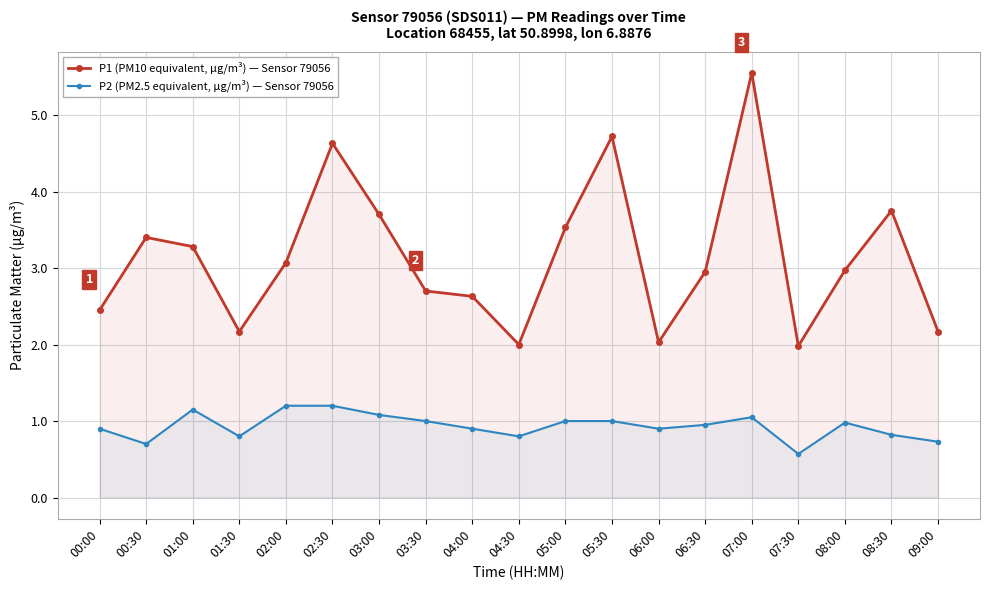

True or false: P1 (PM10 equivalent, µg/m³) — Sensor 79056 and P2 (PM2.5 equivalent, µg/m³) — Sensor 79056 cross at least once.

False